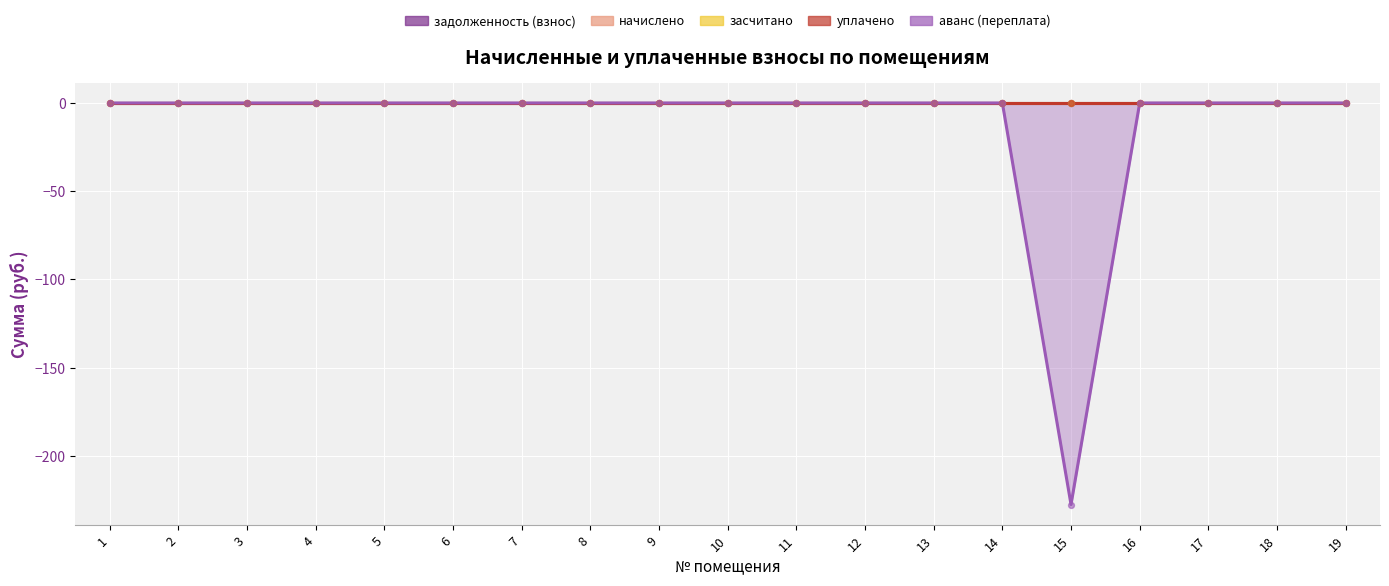

Which series contains the highest Y value?

задолженность (взнос)